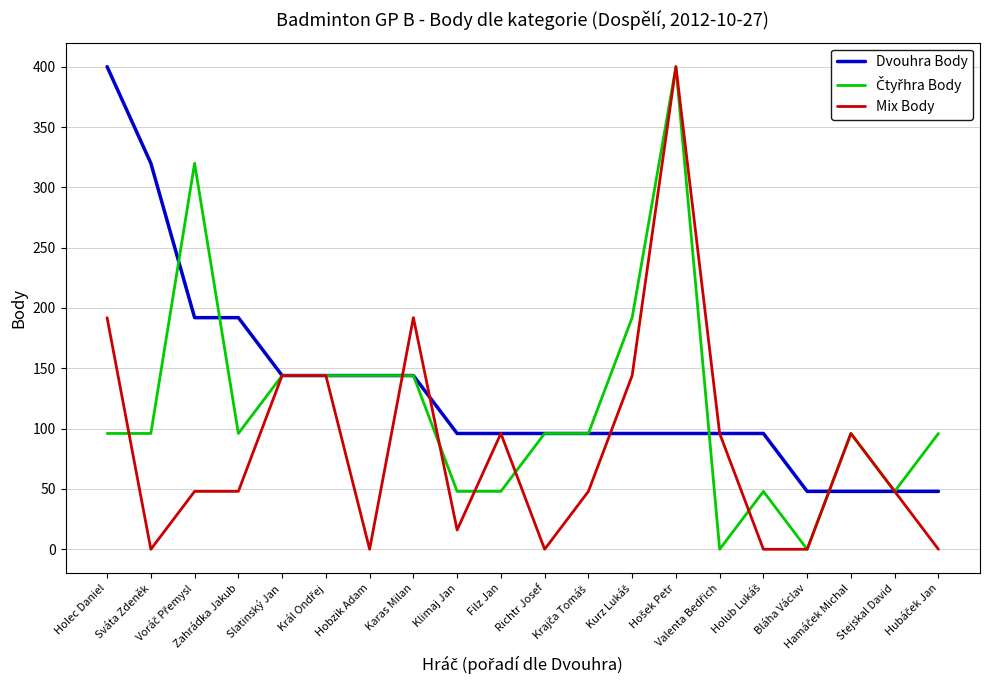

At which label does Dvouhra Body first exceed 96?

Holec Daniel